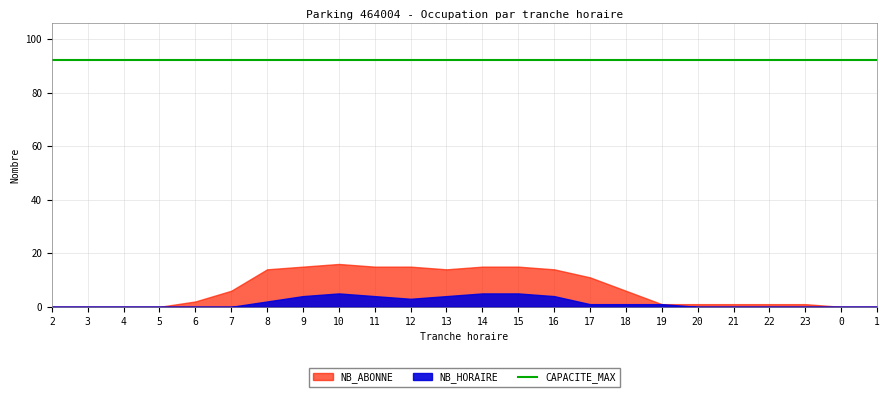

List the series in order of their peak value, highest first.

CAPACITE_MAX, NB_ABONNE, NB_HORAIRE